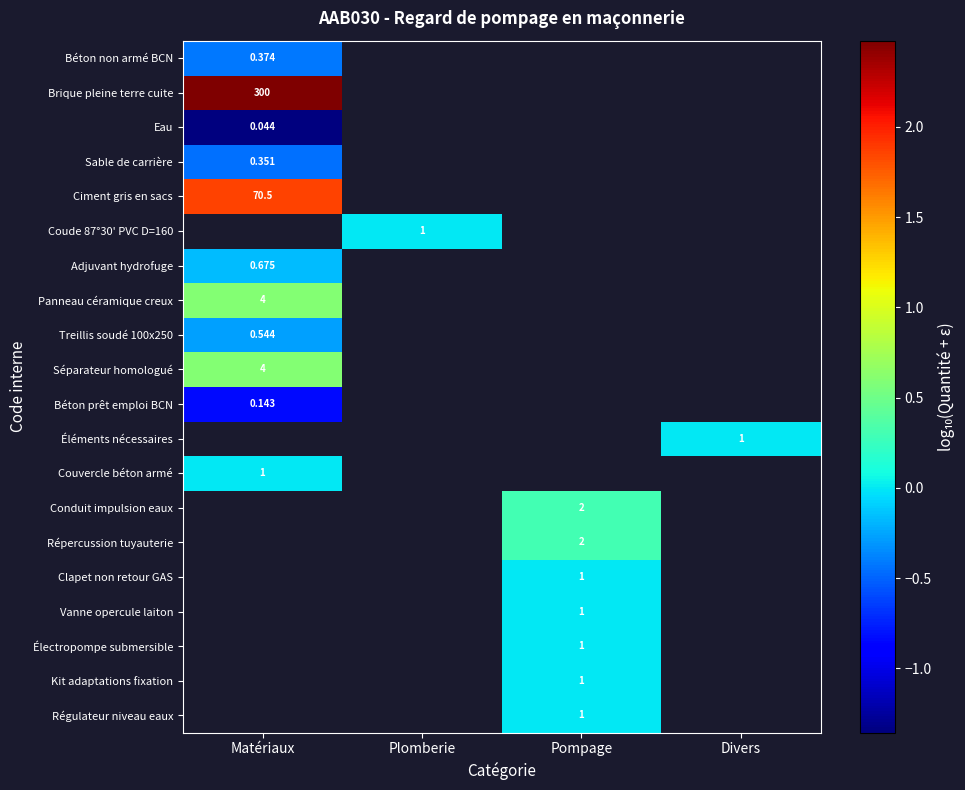

At Matériaux, list the series in order from largest to smallest.

Brique pleine terre cuite, Ciment gris en sacs, Coude 87°30' PVC D=160, Panneau céramique creux, Séparateur homologué, Adjuvant hydrofuge, Béton non armé BCN, Béton prêt emploi BCN, Éléments nécessaires, Couvercle béton armé, Sable de carrière, Eau, Conduit impulsion eaux, Répercussion tuyauterie, Clapet non retour GAS, Vanne opercule laiton, Électropompe submersible, Kit adaptations fixation, Régulateur niveau eaux, Treillis soudé 100x250